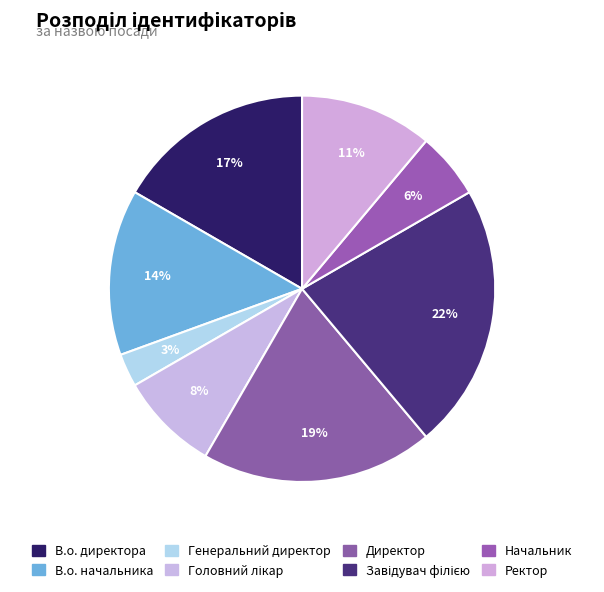

Is there a majority slice in this chart?

No